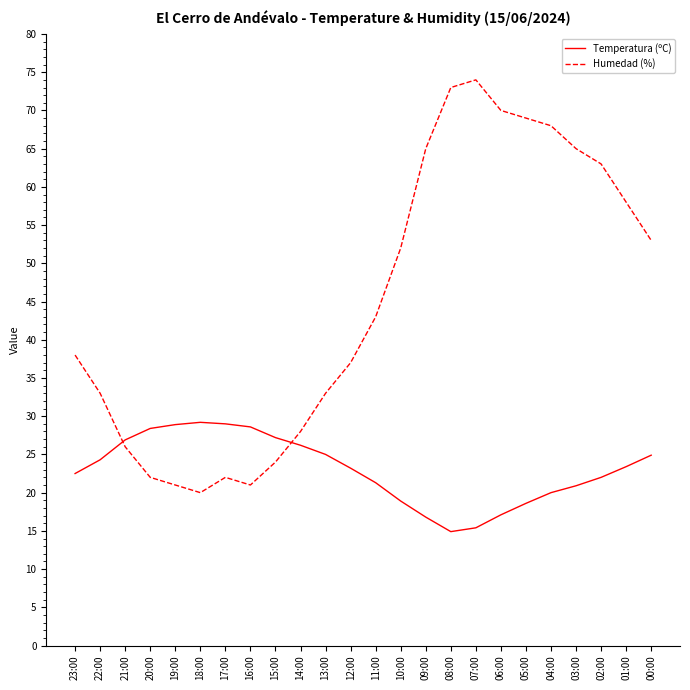

How many intersections are there between Temperatura (ºC) and Humedad (%)?

2